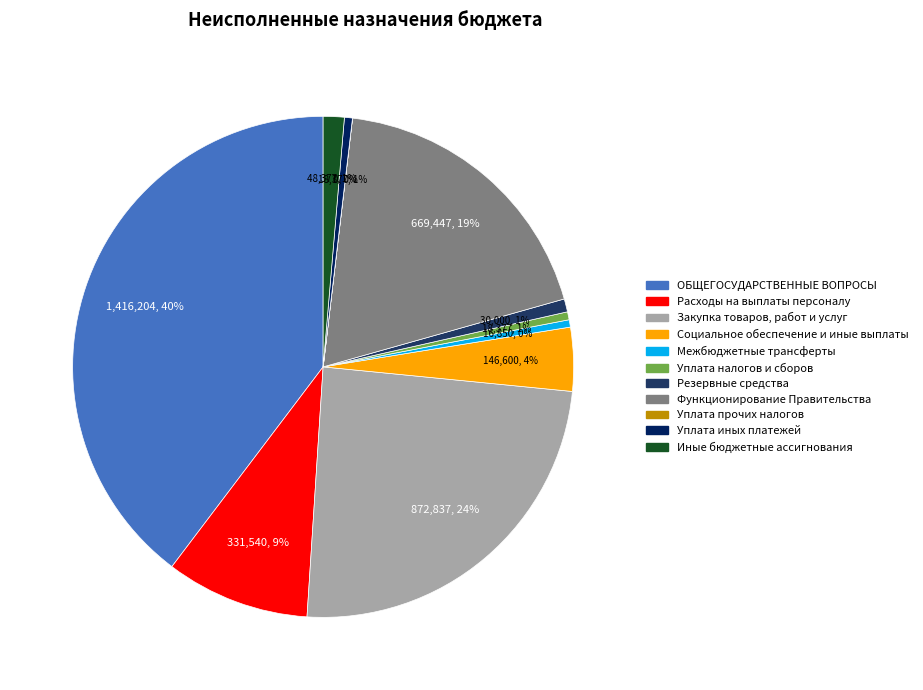

To the nearest percent, what is the combined percentage of Иные бюджетные ассигнования and Резервные средства?

2%